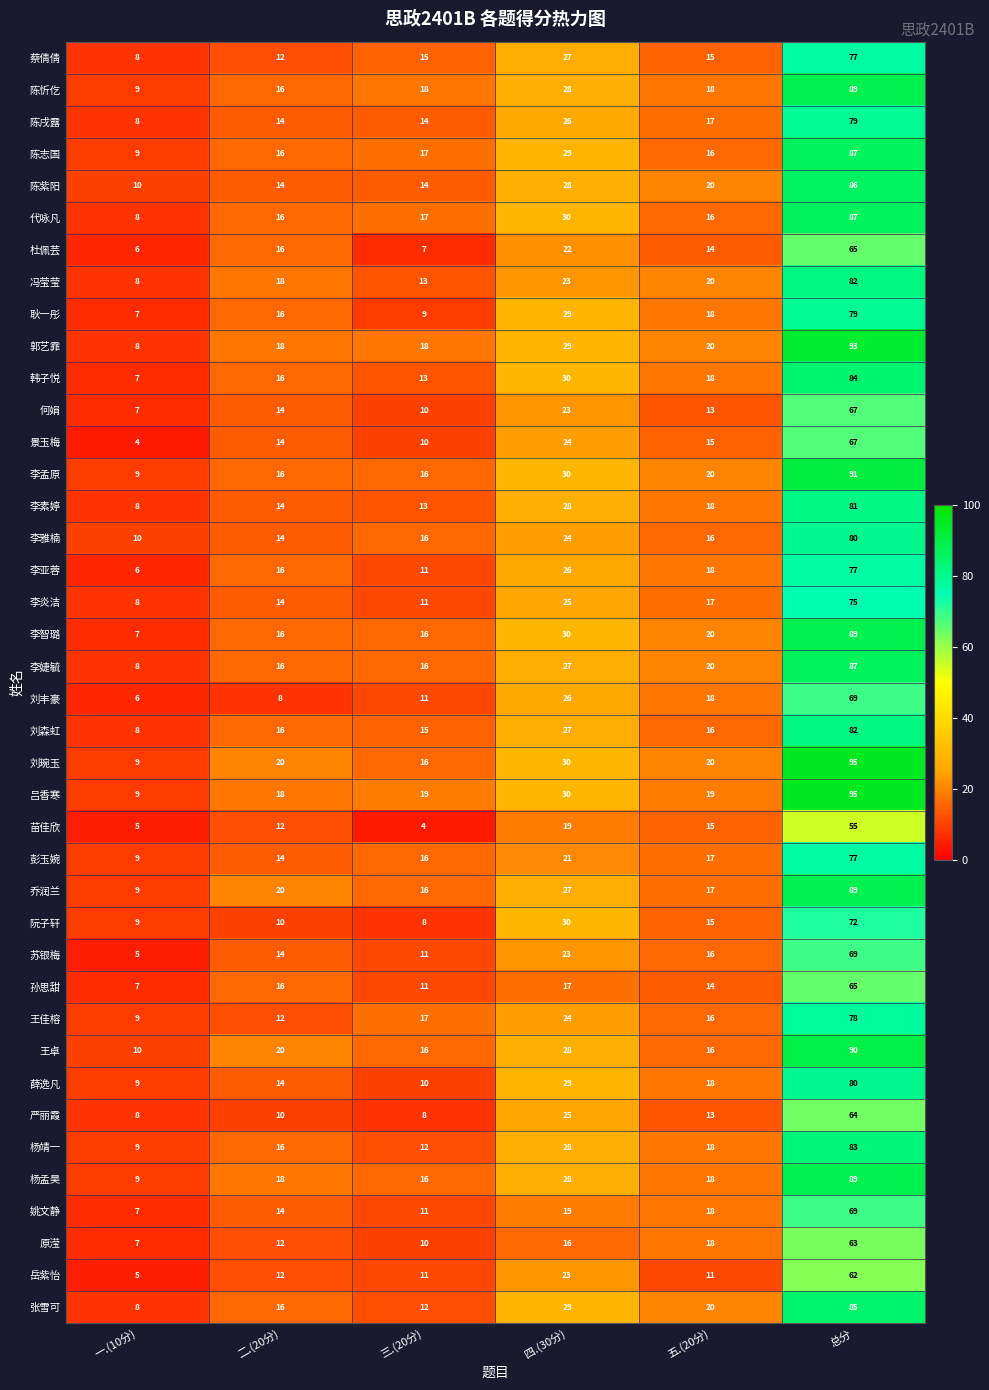

The 张雪可 series shows 11 at 一.(10分). True or false?

False